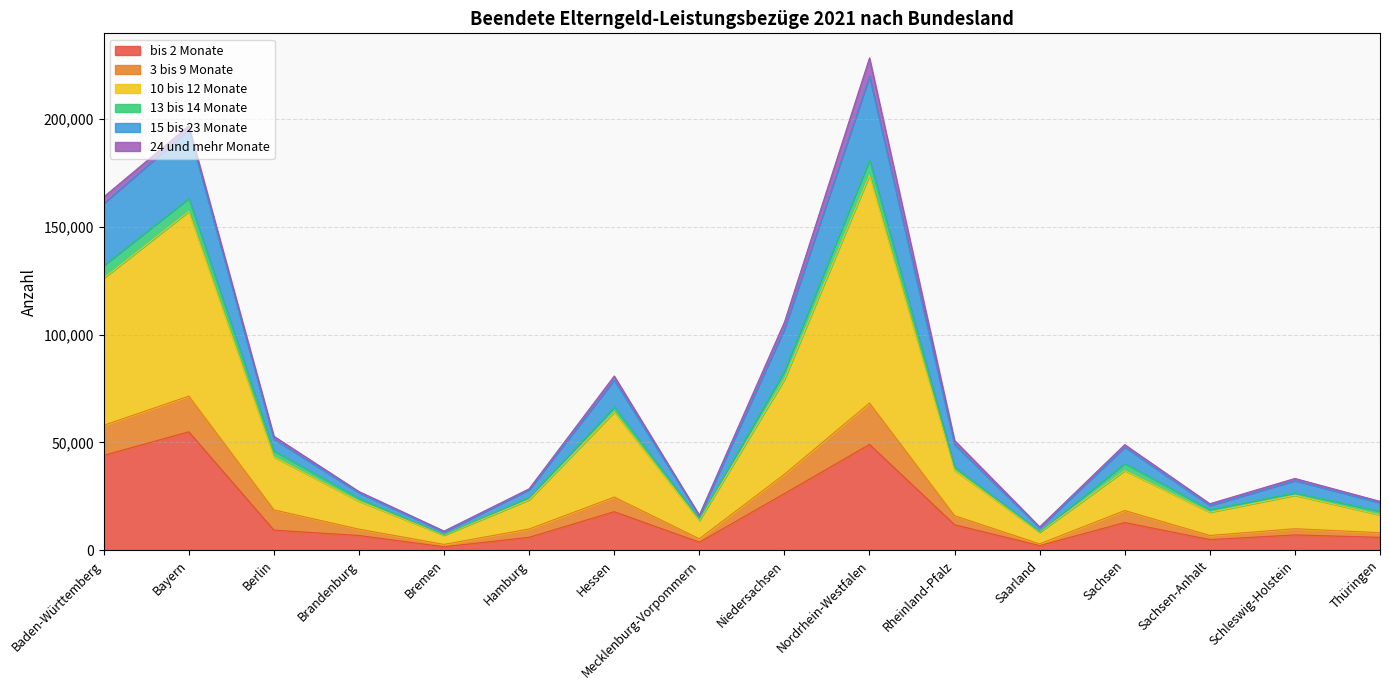

The value of bis 2 Monate at Sachsen-Anhalt is 4898. True or false?

True